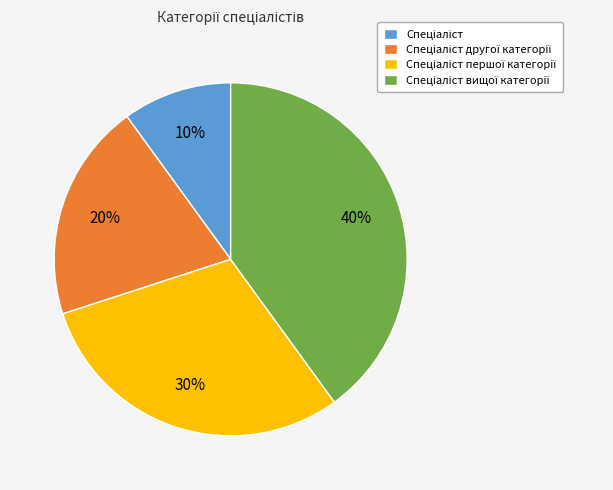

To the nearest percent, what is the average slice percentage?

25%